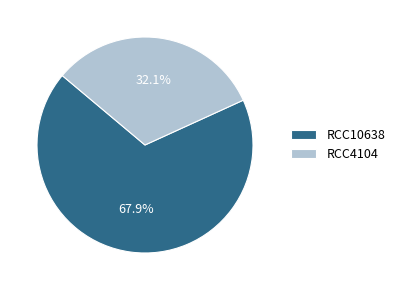

What percentage is NOT represented by RCC10638?

32.1%